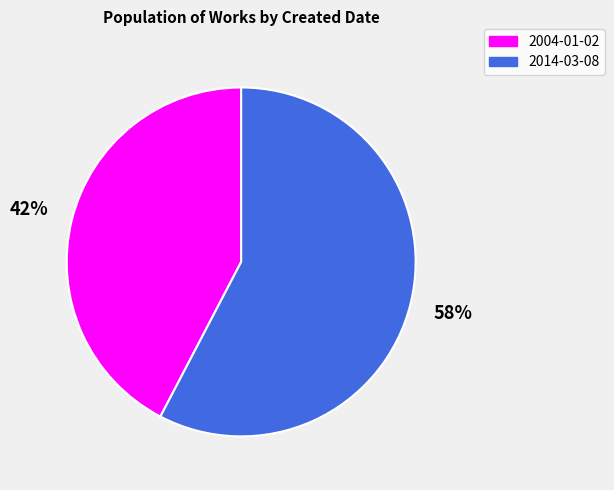

What percentage is the 2014-03-08 slice, to the nearest percent?

58%